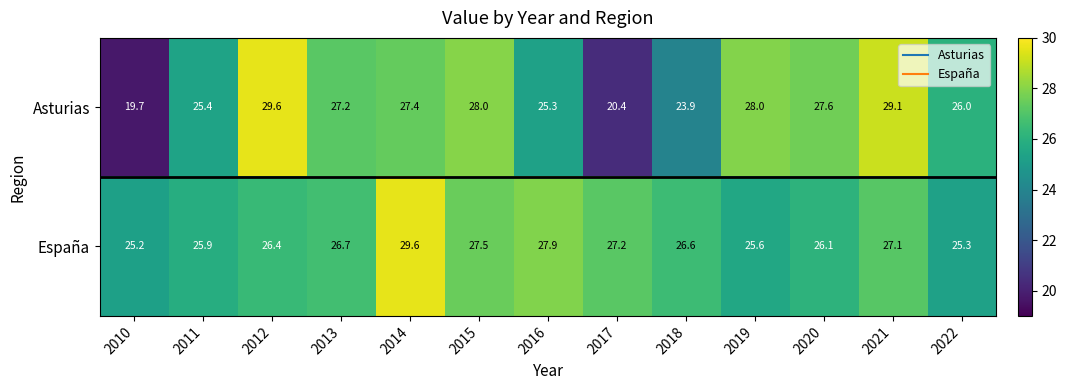

How many data points does each series have?

13